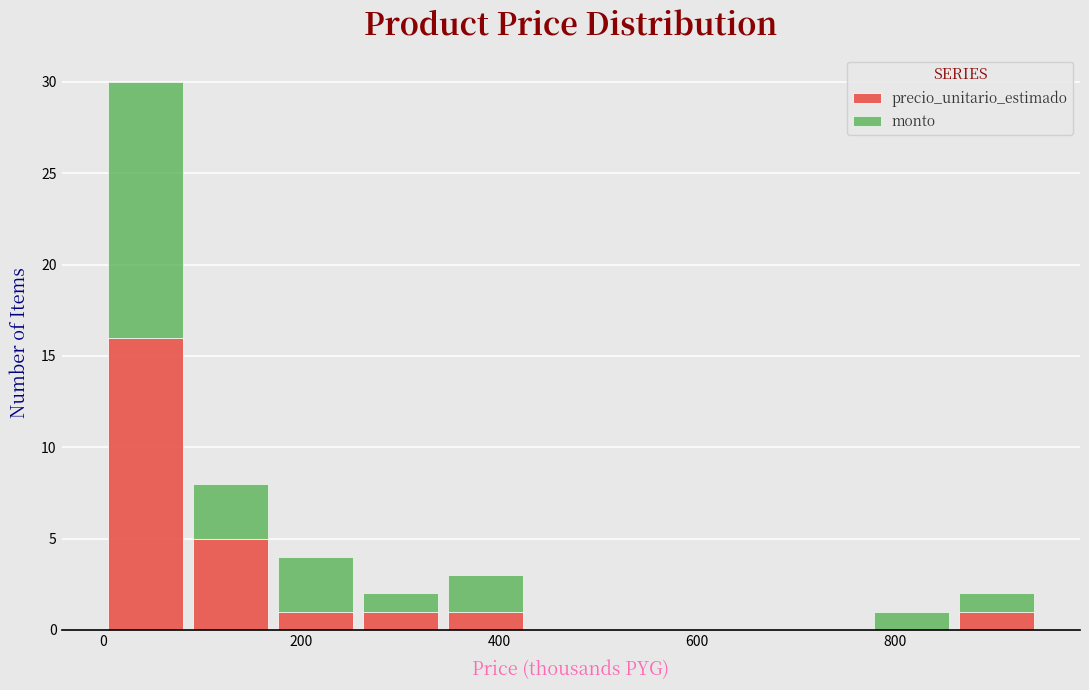

Which range on the x-axis has the tallest stacked bar (by total height)?

0 to 80